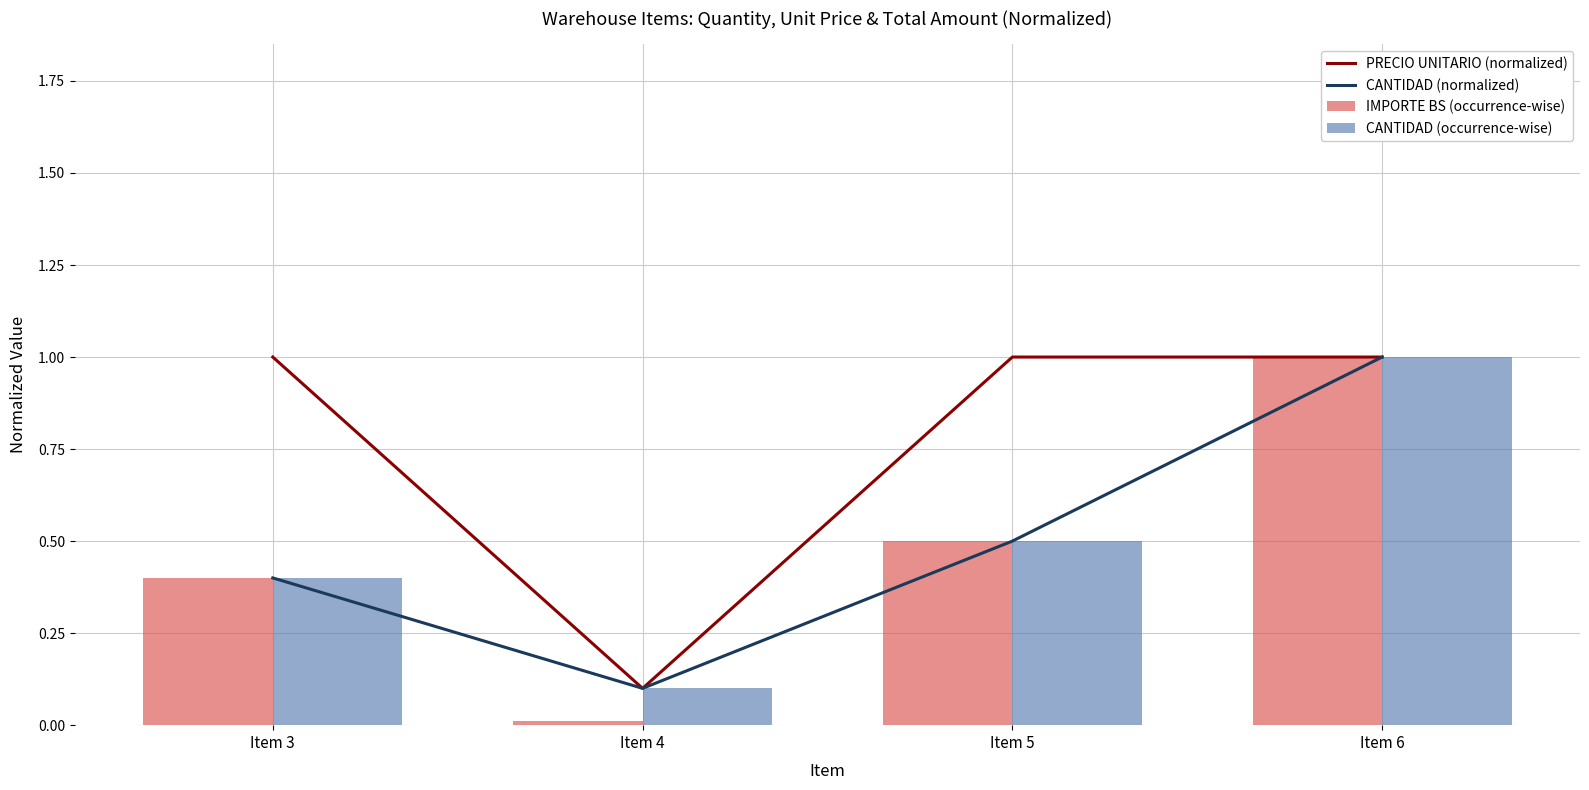

What are all the series names shown in the legend?

PRECIO UNITARIO (normalized), CANTIDAD (normalized), IMPORTE BS (occurrence-wise), CANTIDAD (occurrence-wise)